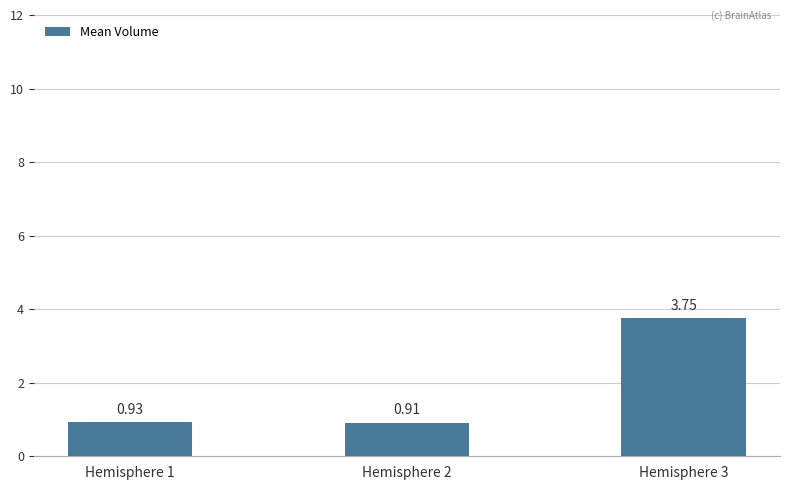

What is the difference between the maximum and second lowest values?

2.8